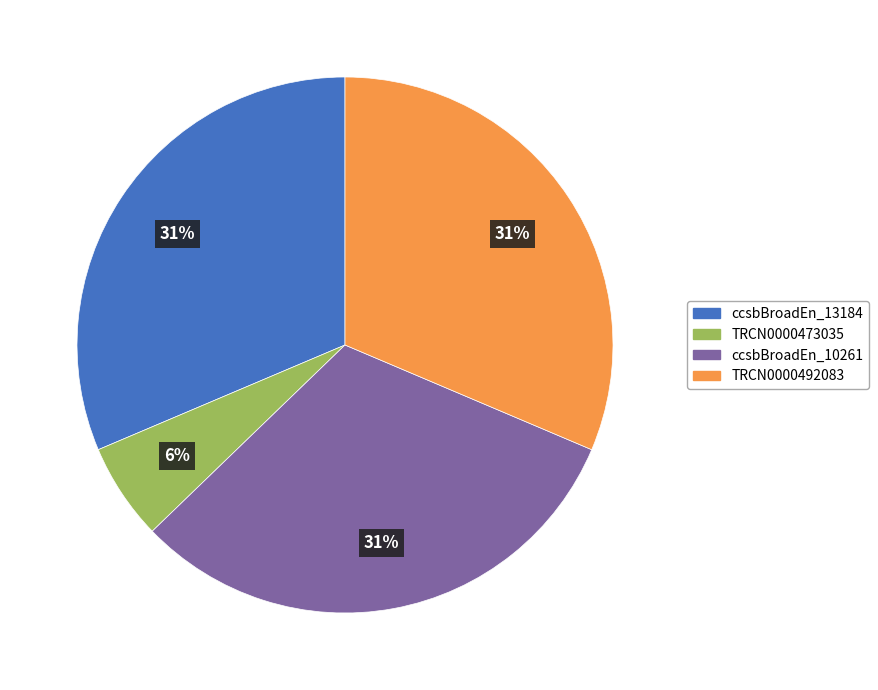

To the nearest percent, what is the average slice percentage?

25%